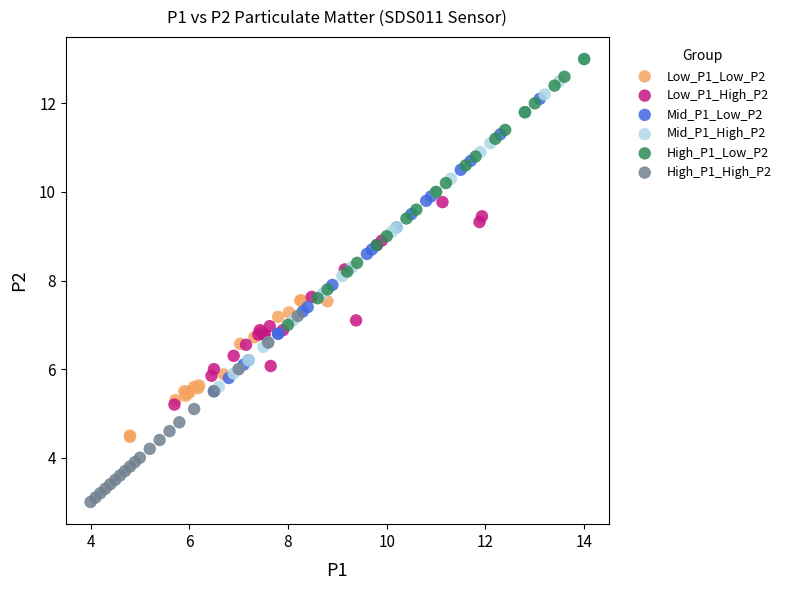

Which series reaches the minimum Y coordinate?

High_P1_High_P2